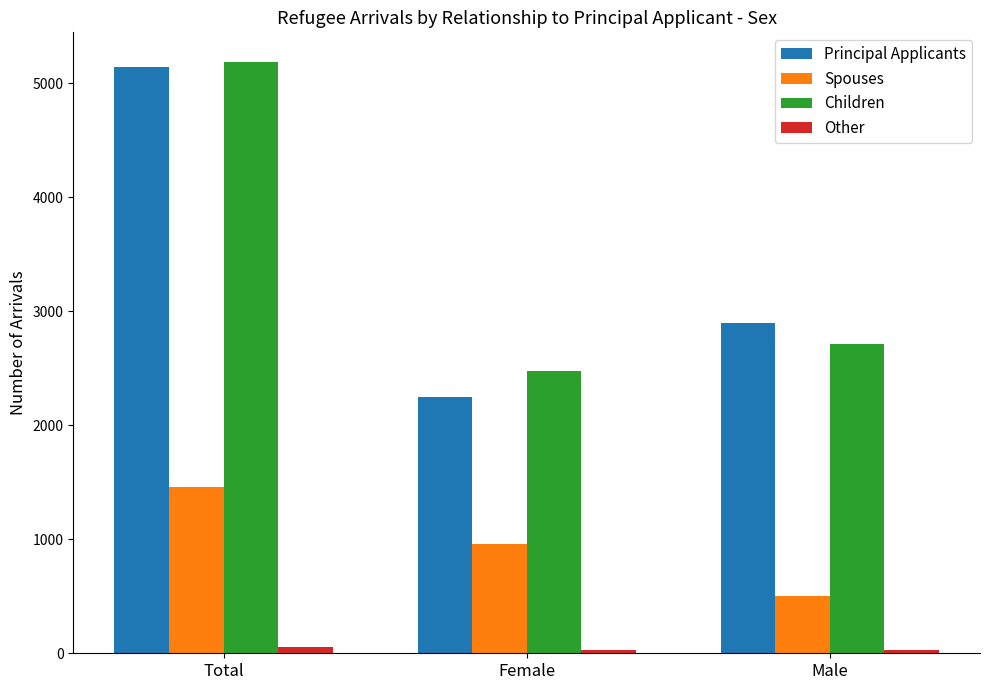

Is the value of Principal Applicants at Male greater than the value of Children at Total?

No